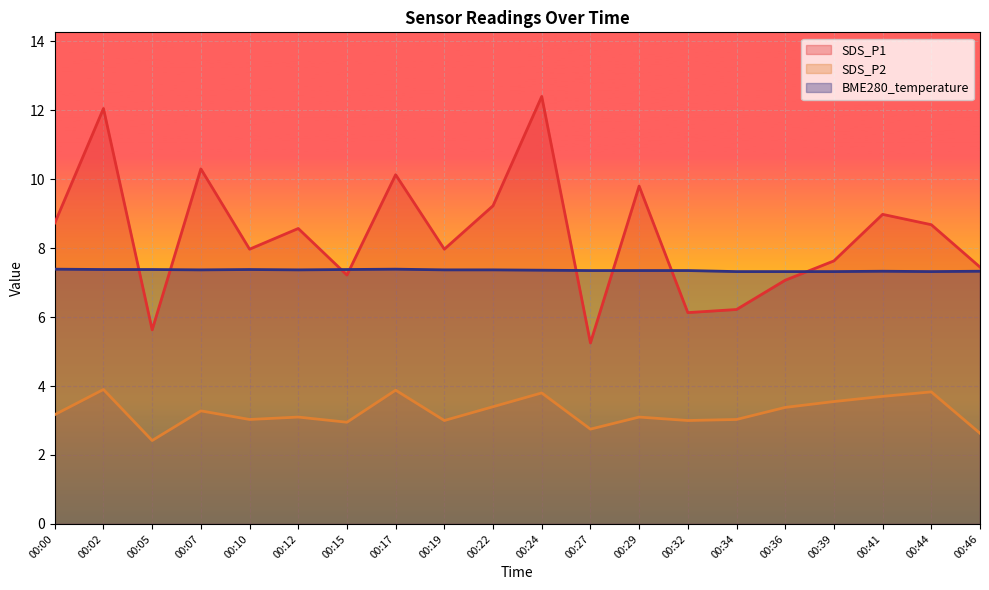

How many series are shown in this chart?

3